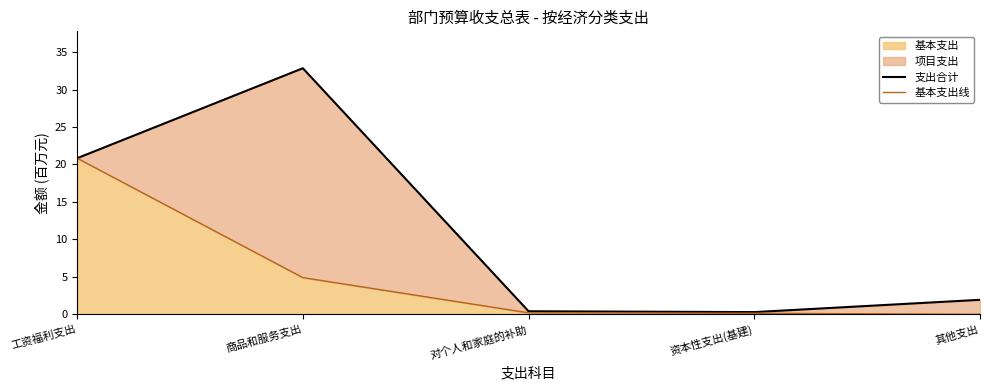

What is the difference between the maximum and second lowest values in the 基本支出线 series?

20.7